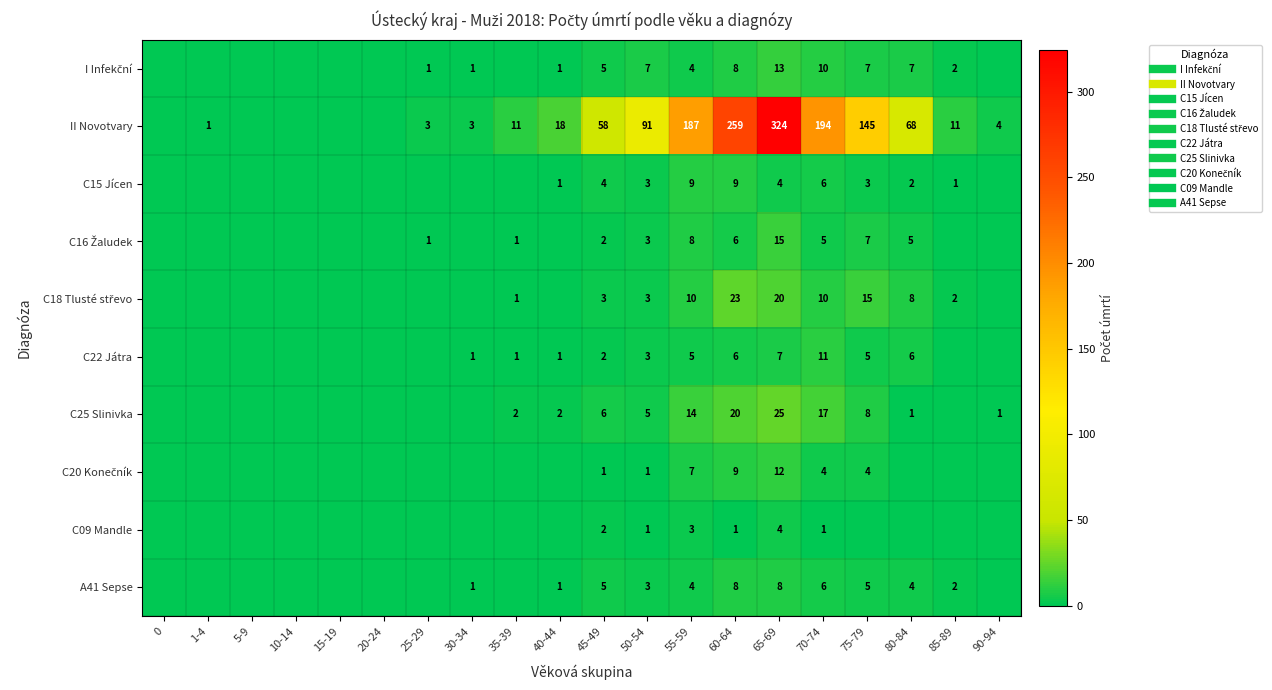

The C15 Jícen series shows 4 at 45-49. True or false?

True